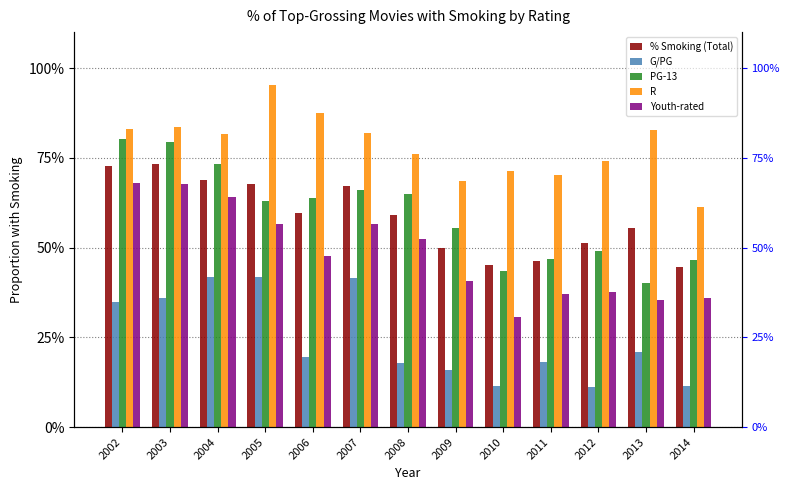

List the series in order of their peak value, highest first.

R, PG-13, % Smoking (Total), Youth-rated, G/PG